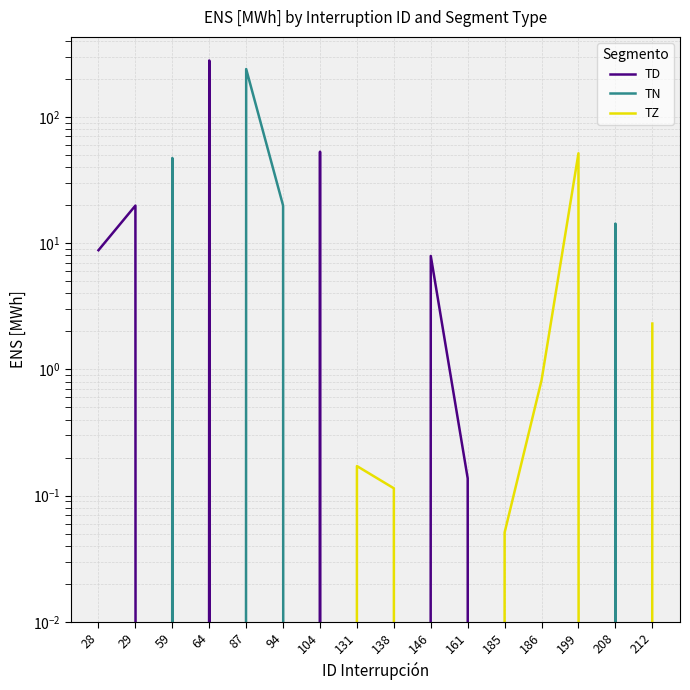

Is it true that TZ equals 0.0 at 185?

False